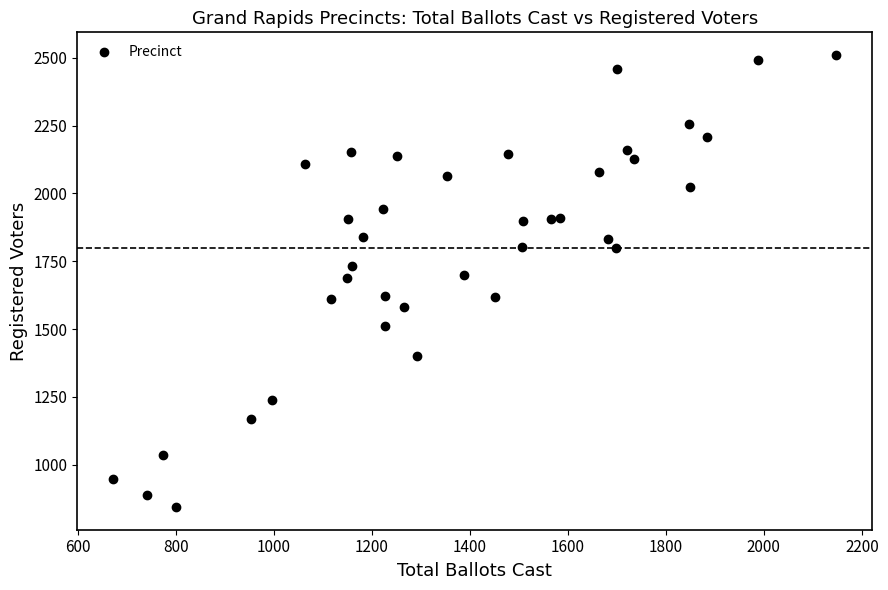

What is the range of Y values (max minus min)?

1666